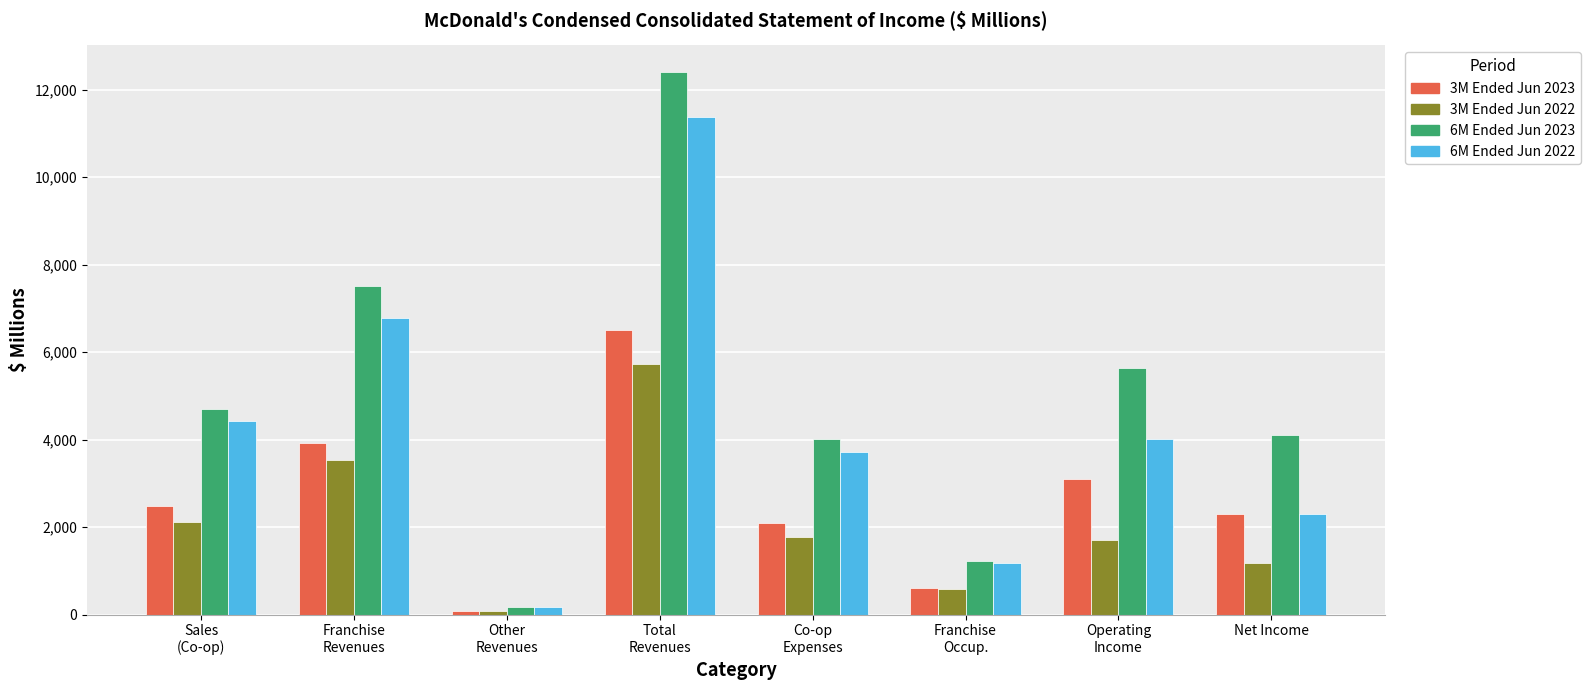

Where does the 3M Ended Jun 2022 series first go above 1769?

Sales
(Co-op)